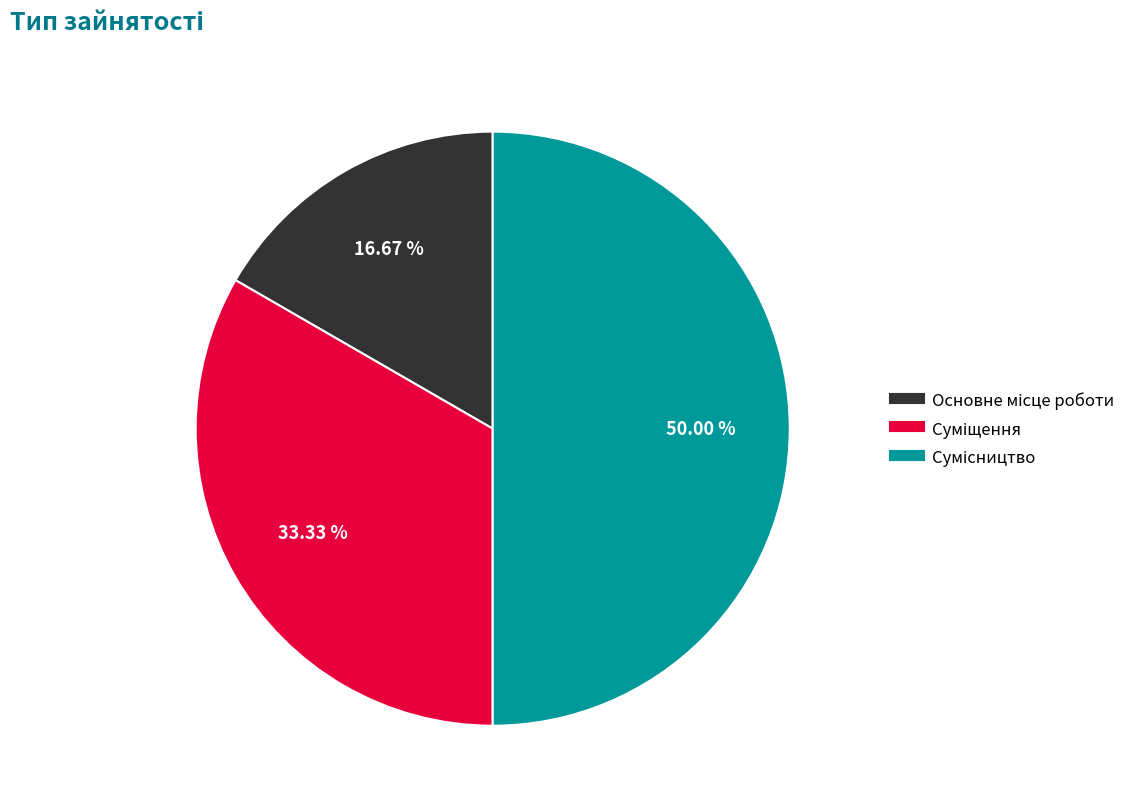

How many slices are in this pie chart?

3